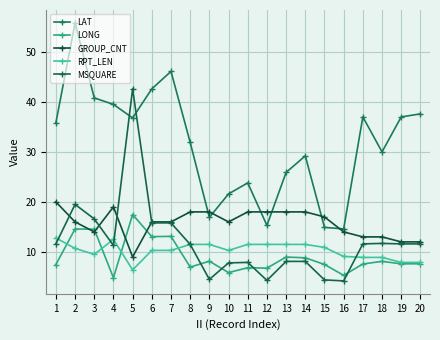

What is the total value across all series at 19?

76.1